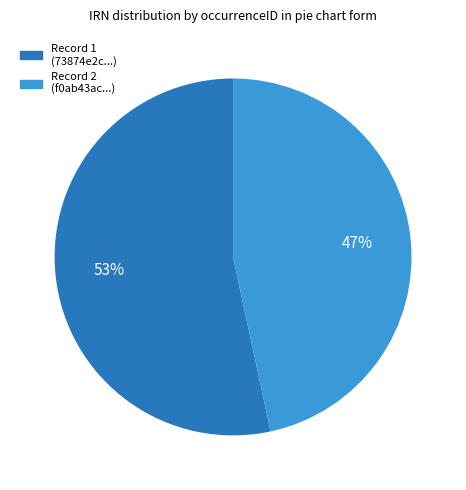

To the nearest percent, what is the average slice percentage?

50%